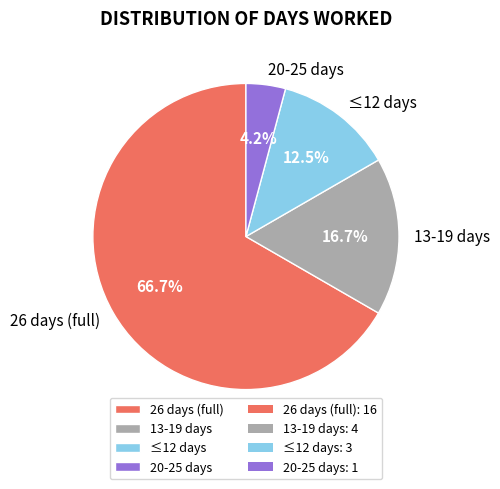

Does any single category account for the majority?

Yes